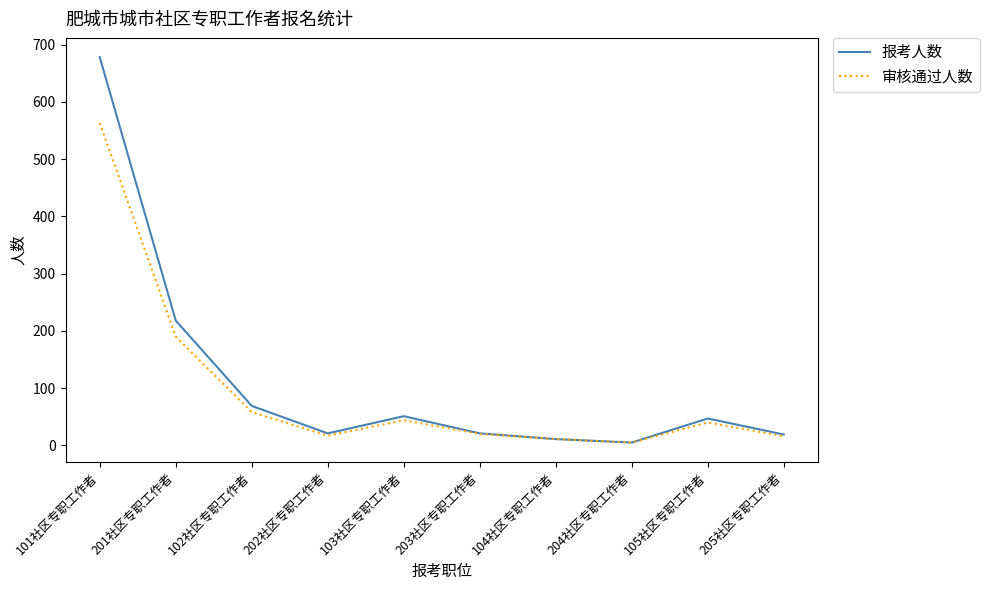

True or false: 报考人数 has a value of 678 at 101社区专职工作者.

True